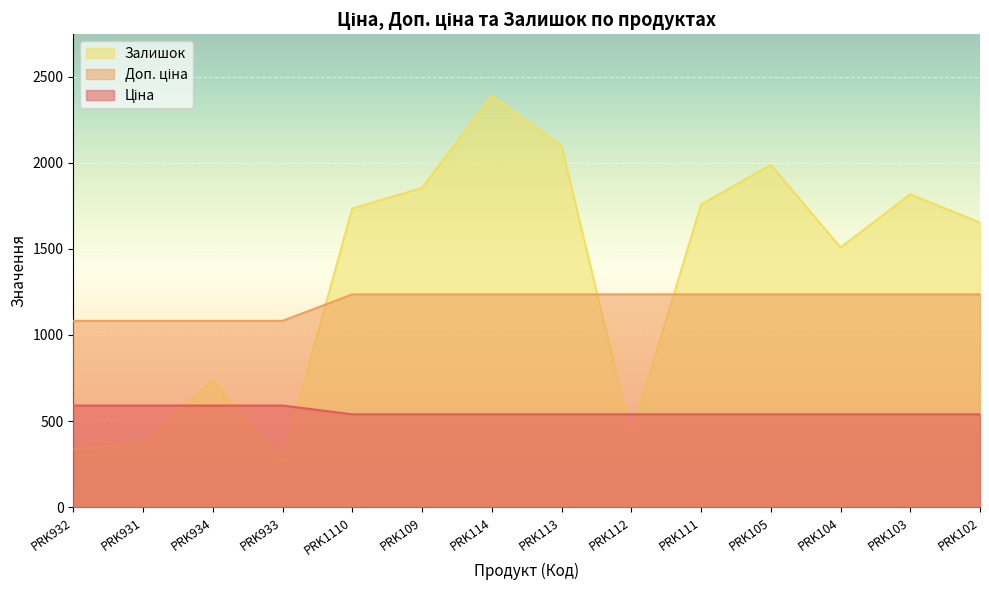

True or false: Залишок and Ціна cross at least once.

True